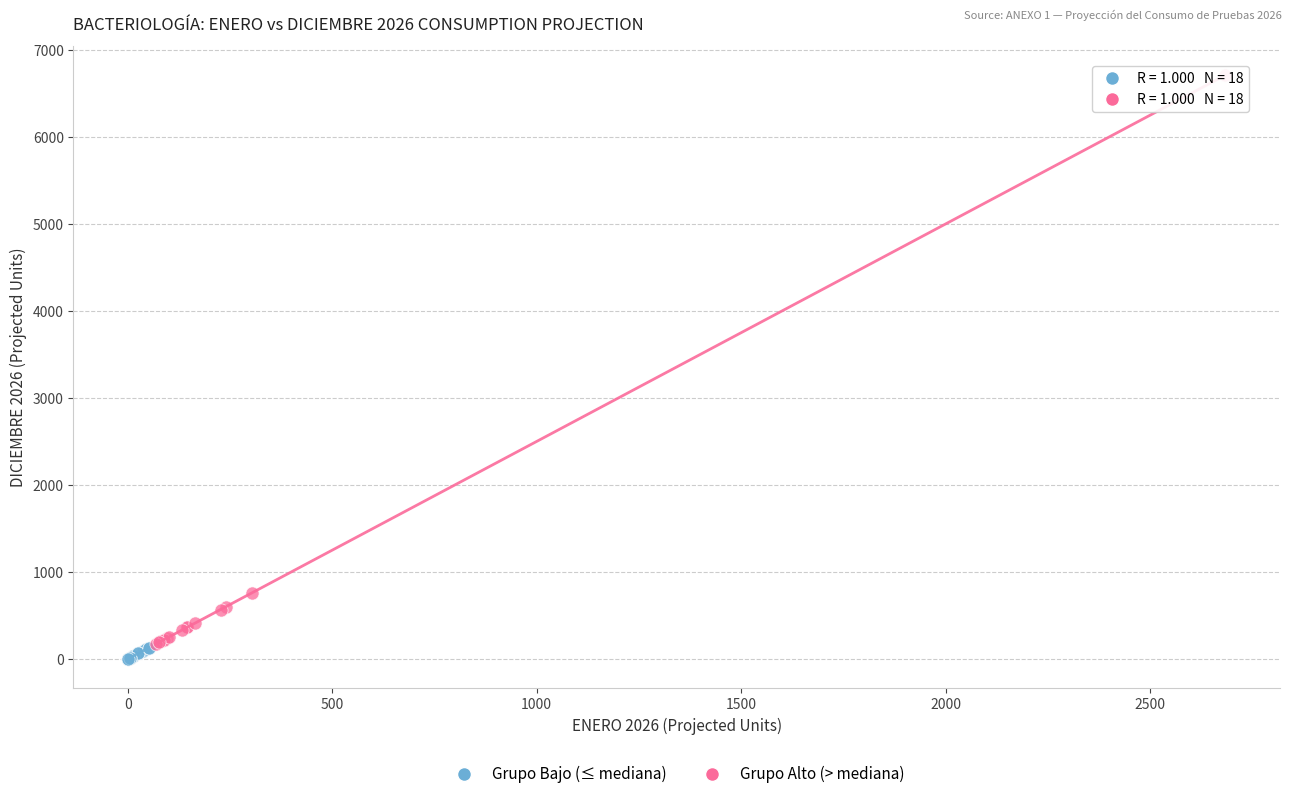

Which series has the widest spread of Y values?

Grupo Alto (> mediana)